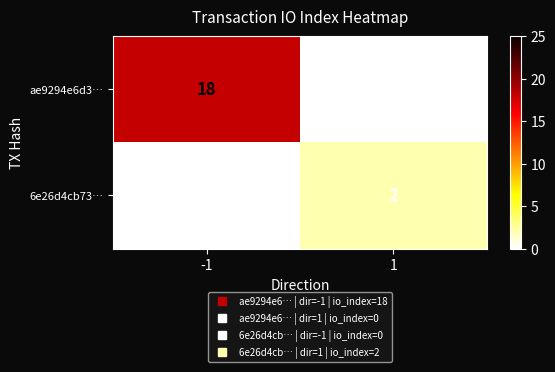

The 6e26d4cb73… series shows 2 at 1. True or false?

True